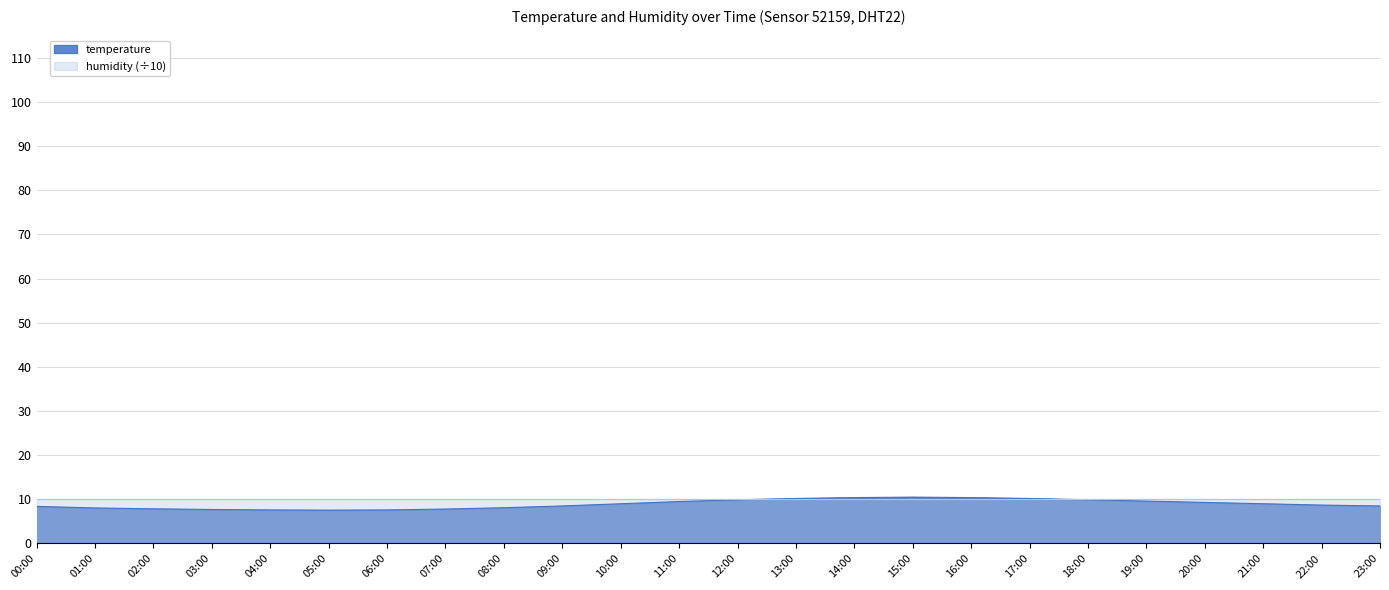

Reading left to right, transcribe all the data shown in this chart.

8.4	8.1	7.8	7.7	7.6	7.5	7.6	7.8	8.1	8.5	9.0	9.5	9.9	10.2	10.4	10.5	10.4	10.2	9.9	9.6	9.3	9.0	8.7	8.5